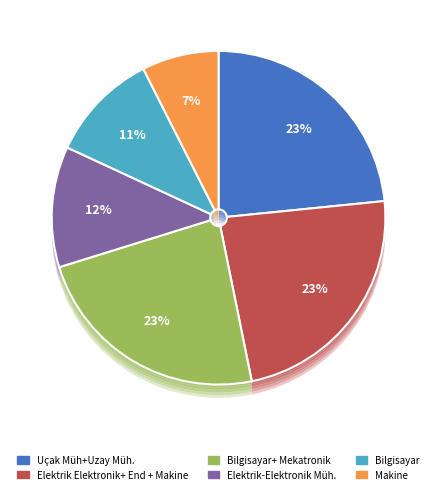

True or false: Elektrik Elektronik+ End + Makine accounts for 30% of the total.

False